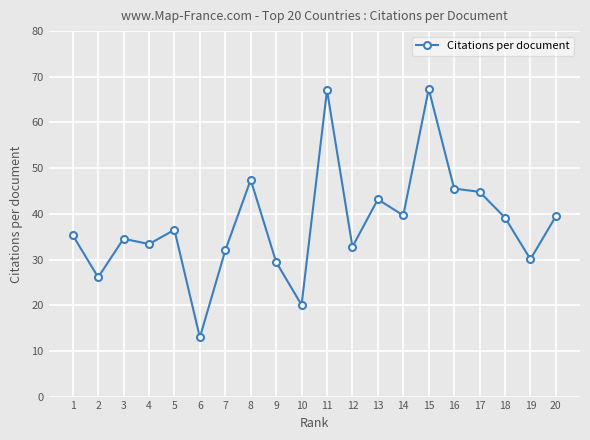

What is the ratio of the value at 6 to the value at 3?

0.4